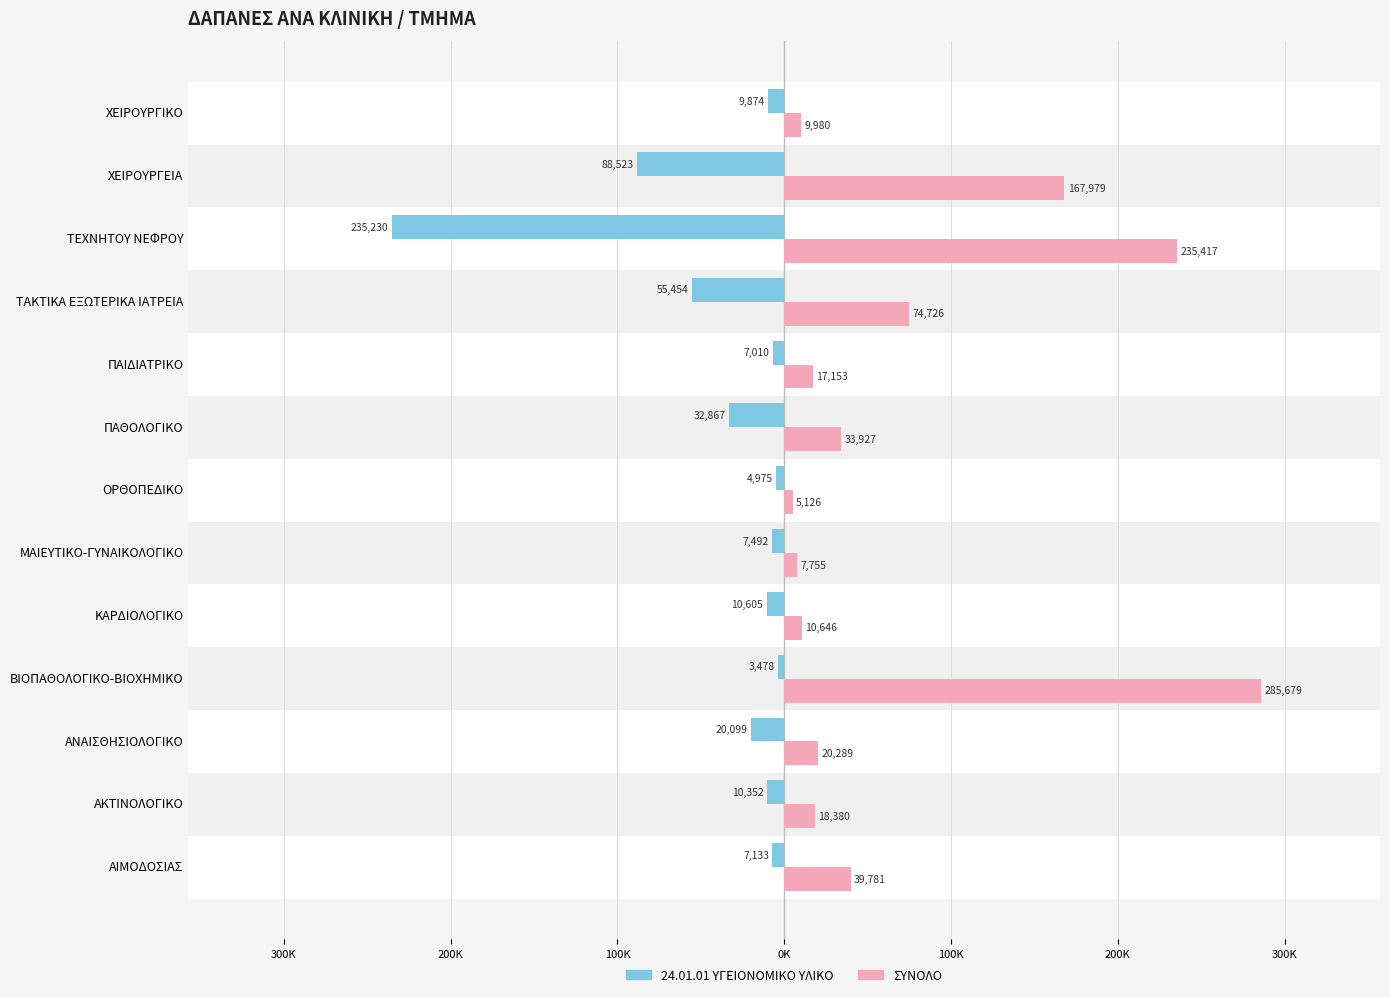

What are all the series names shown in the legend?

24.01.01 ΥΓΕΙΟΝΟΜΙΚΟ ΥΛΙΚΟ, ΣΥΝΟΛΟ